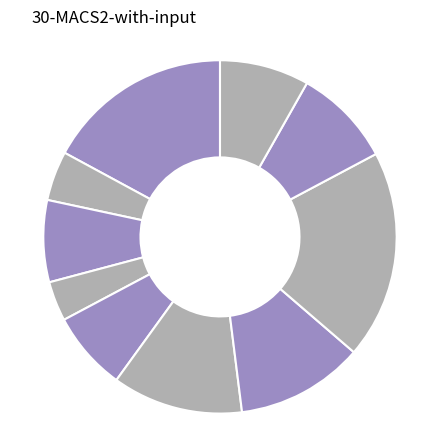

How many slices are in this pie chart?

10